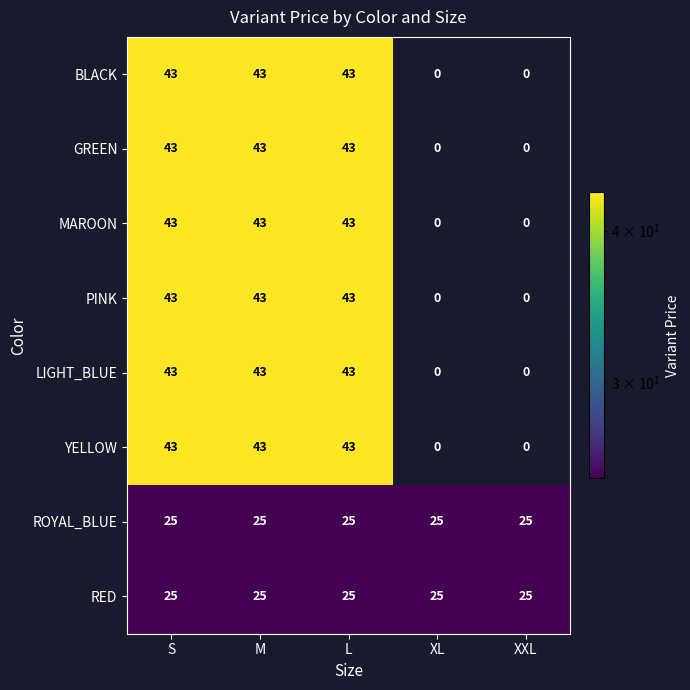

What is the maximum value for YELLOW?

43